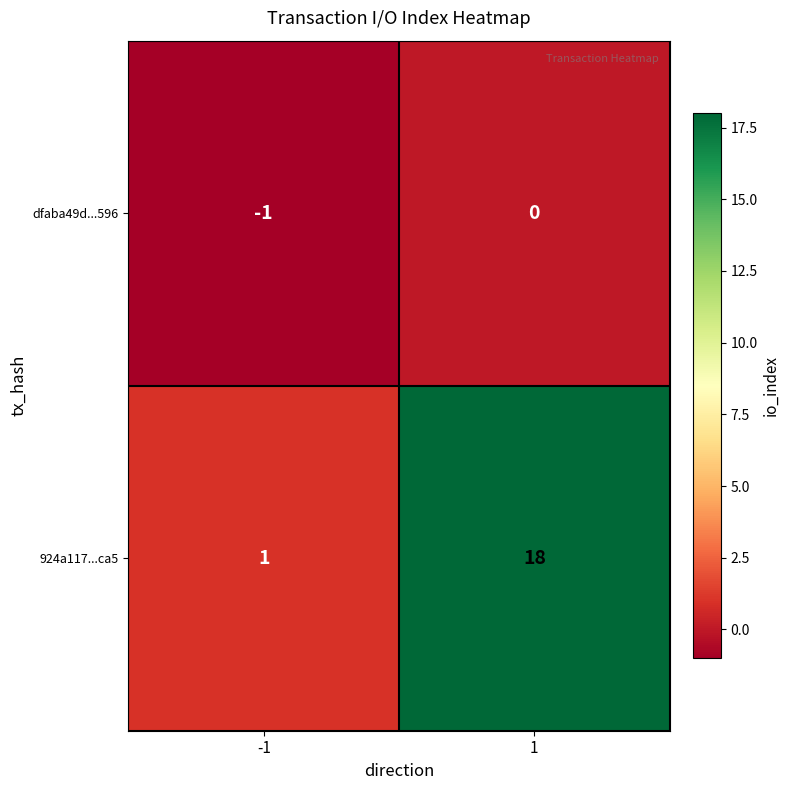

Reading left to right, what are all the values shown in this chart?

dfaba49d...596: -1=-1	1=0
924a117...ca5: -1=1	1=18